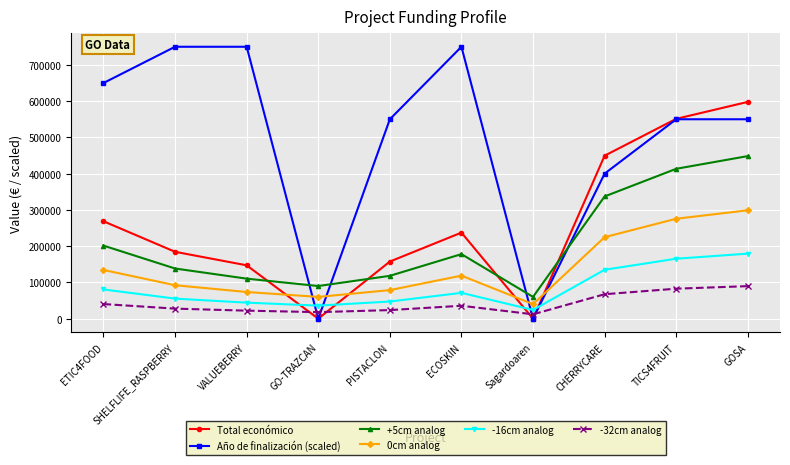

What is the difference between the +5cm analog values at PISTACLON and CHERRYCARE?

218995.5